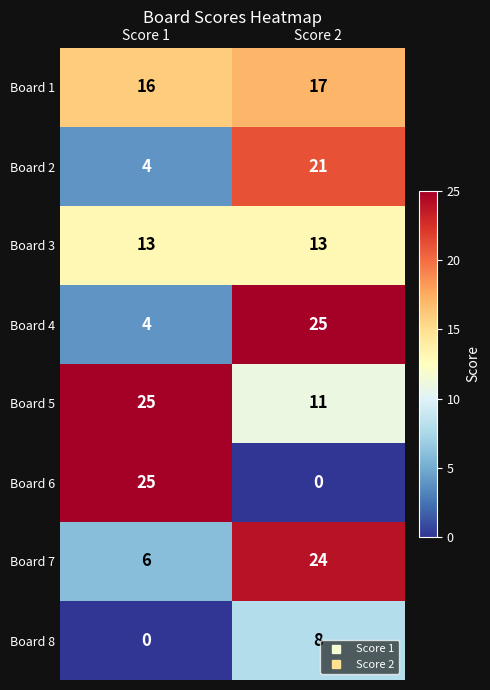

Which series has the widest spread of values?

Board 6